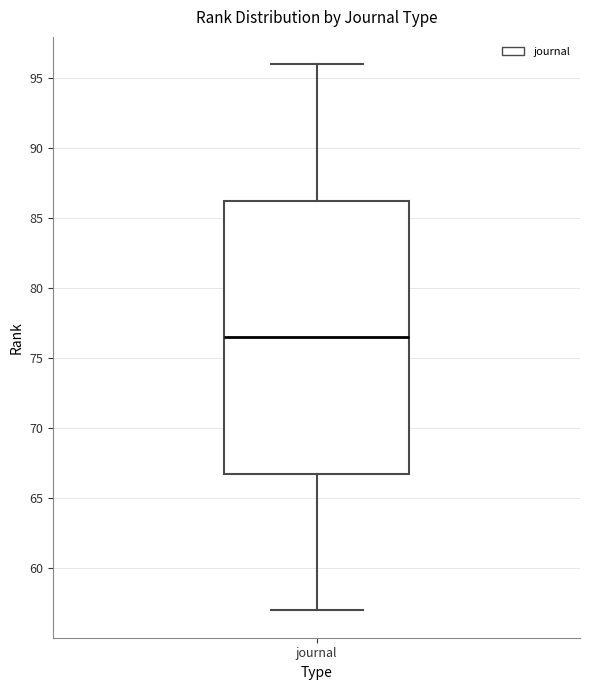

Where is the lower edge of the box for journal on the y-axis? The values are not printed on the chart, so give them approximately, as read against the axis.

67.0